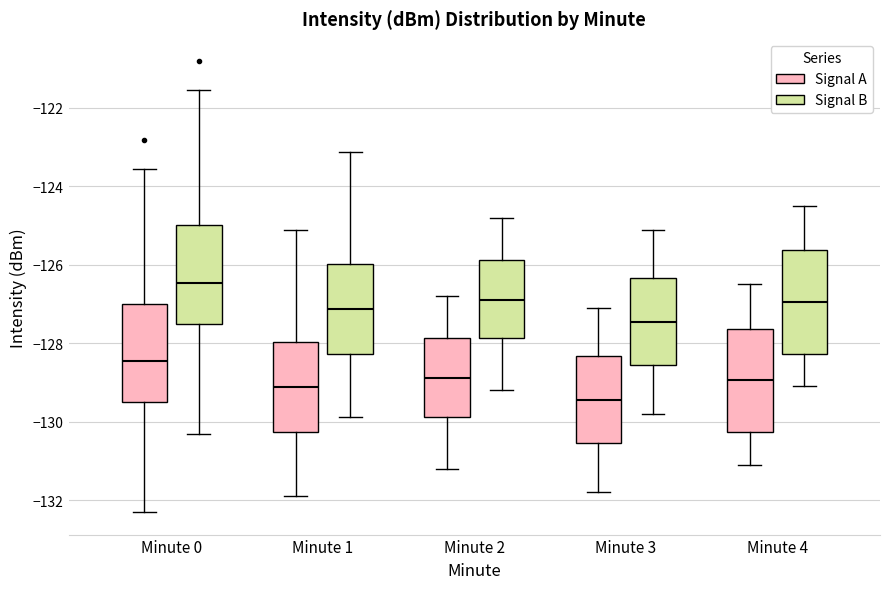

Which box has the lowest median line?

Minute 3 (Signal A)